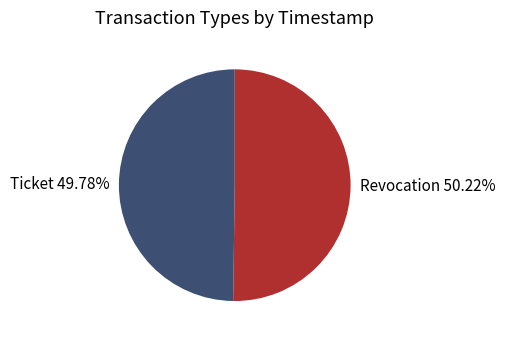

To the nearest percent, what is the average slice percentage?

50%